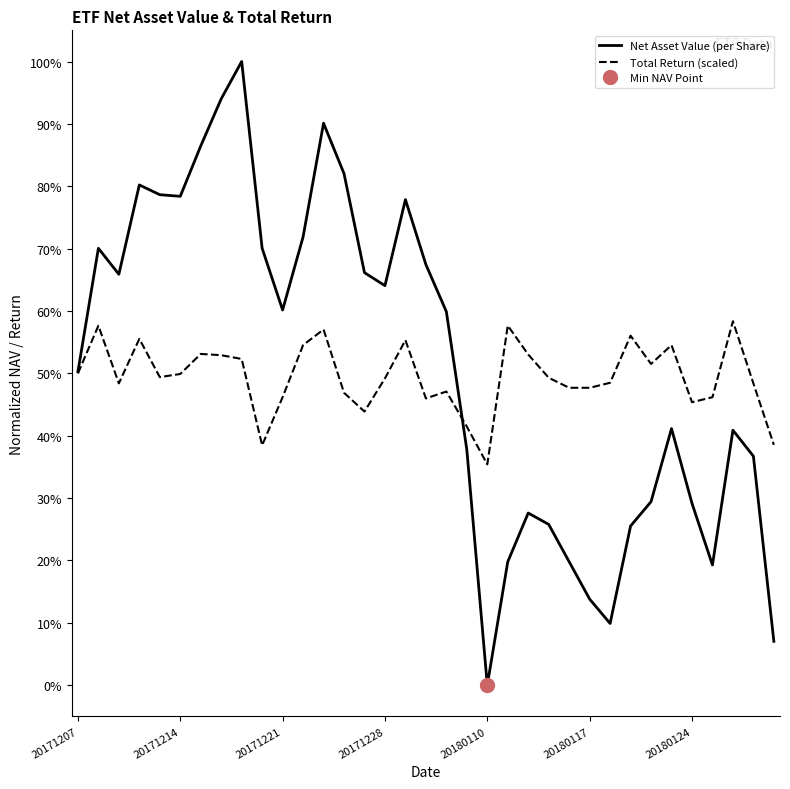

What is the maximum value for Net Asset Value (per Share)?

100.0